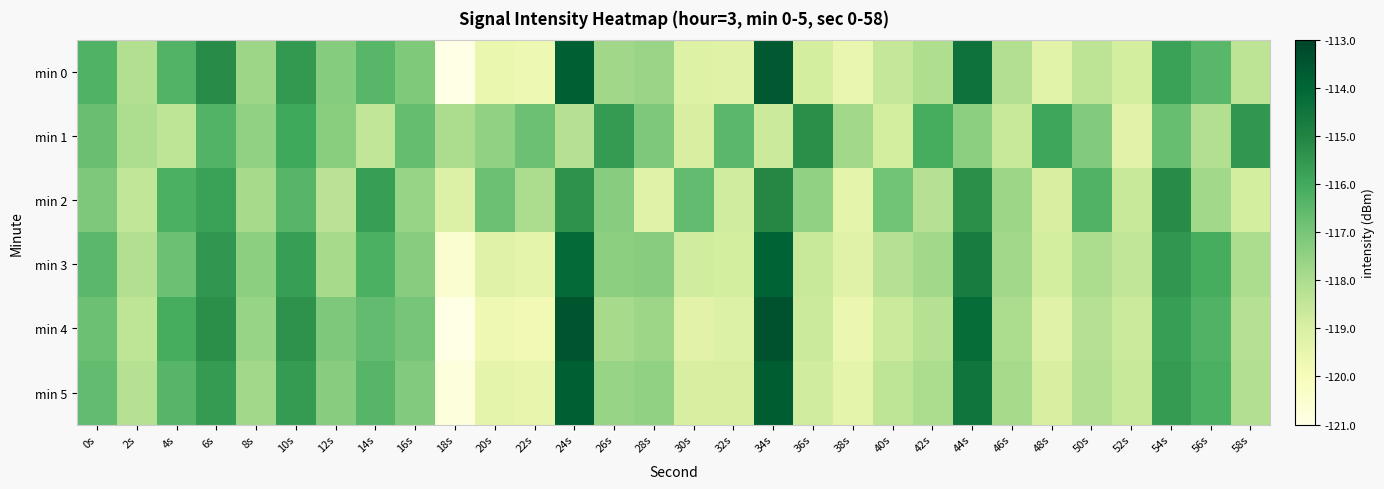

Reading right to left, extract all data points from this chart.

min 0: 58s=-118.3	56s=-116.4	54s=-115.8	52s=-118.9	50s=-118.3	48s=-119.3	46s=-118.1	44s=-114.4	42s=-118.1	40s=-118.6	38s=-119.5	36s=-118.9	34s=-113.6	32s=-119.2	30s=-119.2	28s=-117.6	26s=-117.8	24s=-113.8	22s=-119.7	20s=-119.6	18s=-121.0	16s=-117.1	14s=-116.4	12s=-117.3	10s=-115.6	8s=-117.7	6s=-115.2	4s=-116.3	2s=-118.1	0s=-116.3
min 1: 58s=-115.5	56s=-118.1	54s=-116.7	52s=-119.3	50s=-117.2	48s=-115.9	46s=-118.6	44s=-117.4	42s=-116.1	40s=-118.9	38s=-117.8	36s=-115.3	34s=-118.7	32s=-116.5	30s=-119.0	28s=-117.1	26s=-115.6	24s=-118.2	22s=-116.8	20s=-117.5	18s=-118.0	16s=-116.7	14s=-118.5	12s=-117.3	10s=-115.9	8s=-117.5	6s=-116.3	4s=-118.4	2s=-118.0	0s=-116.7
min 2: 58s=-118.9	56s=-117.8	54s=-115.2	52s=-118.6	50s=-116.3	48s=-119.0	46s=-117.7	44s=-115.3	42s=-118.2	40s=-116.9	38s=-119.4	36s=-117.5	34s=-115.1	32s=-118.8	30s=-116.6	28s=-119.2	26s=-117.3	24s=-115.4	22s=-118.0	20s=-116.8	18s=-119.1	16s=-117.6	14s=-115.7	12s=-118.3	10s=-116.4	8s=-117.9	6s=-115.8	4s=-116.2	2s=-118.5	0s=-117.1
min 3: 58s=-118.0	56s=-116.1	54s=-115.5	52s=-118.5	50s=-118.0	48s=-118.9	46s=-117.8	44s=-114.7	42s=-117.8	40s=-118.2	38s=-119.2	36s=-118.6	34s=-113.9	32s=-118.9	30s=-118.8	28s=-117.3	26s=-117.4	24s=-114.1	22s=-119.4	20s=-119.2	18s=-120.5	16s=-117.3	14s=-116.2	12s=-117.9	10s=-115.7	8s=-117.4	6s=-115.5	4s=-116.8	2s=-118.1	0s=-116.5
min 4: 58s=-118.2	56s=-116.3	54s=-115.7	52s=-118.7	50s=-118.2	48s=-119.2	46s=-118.0	44s=-114.2	42s=-118.2	40s=-118.7	38s=-119.6	36s=-118.7	34s=-113.4	32s=-119.1	30s=-119.3	28s=-117.7	26s=-117.9	24s=-113.5	22s=-119.8	20s=-119.7	18s=-121.0	16s=-117.0	14s=-116.6	12s=-117.1	10s=-115.4	8s=-117.6	6s=-115.3	4s=-116.1	2s=-118.4	0s=-116.8
min 5: 58s=-118.1	56s=-116.2	54s=-115.6	52s=-118.6	50s=-118.1	48s=-119.0	46s=-117.9	44s=-114.5	42s=-118.0	40s=-118.4	38s=-119.4	36s=-118.8	34s=-113.7	32s=-119.0	30s=-119.0	28s=-117.5	26s=-117.6	24s=-113.8	22s=-119.5	20s=-119.4	18s=-120.8	16s=-117.2	14s=-116.4	12s=-117.3	10s=-115.6	8s=-117.8	6s=-115.6	4s=-116.4	2s=-118.2	0s=-116.6